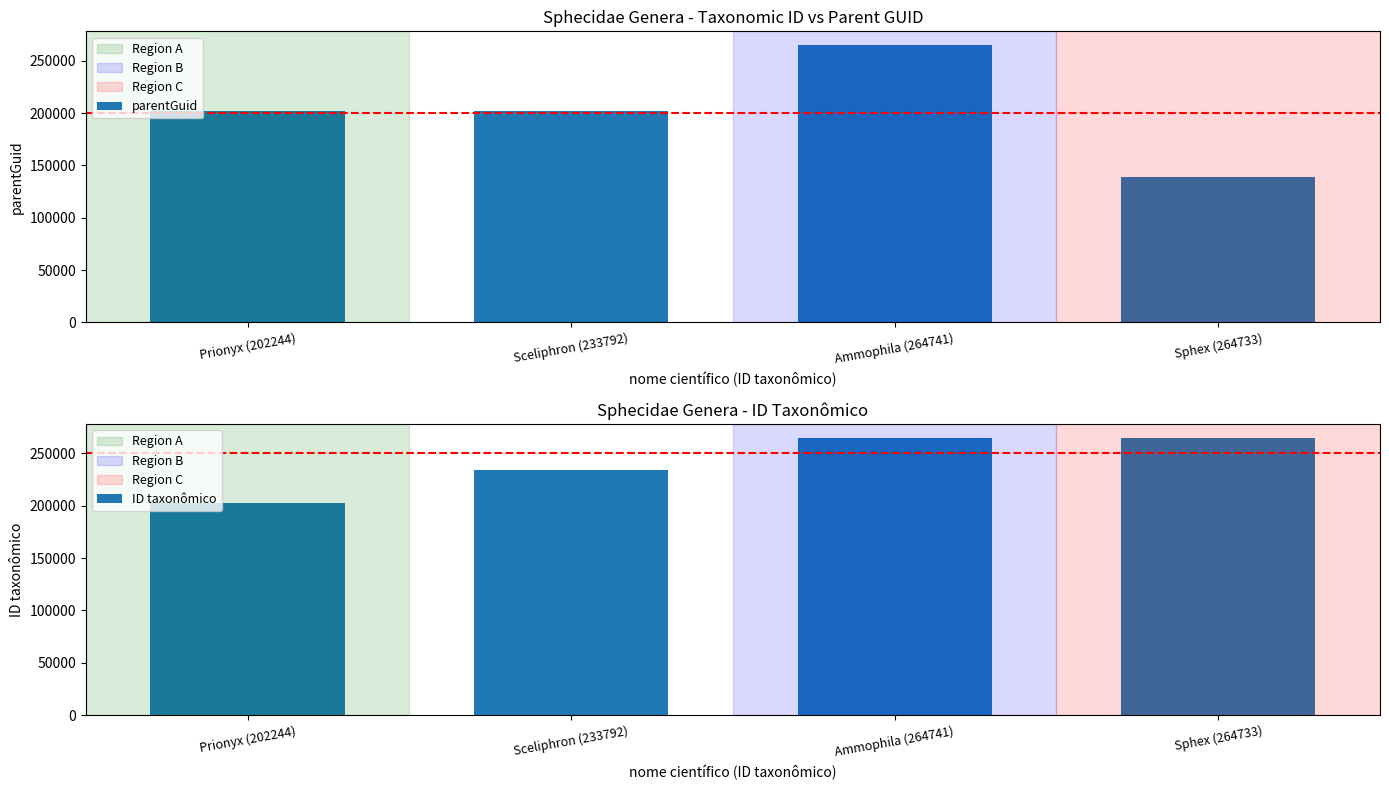

How many bars are there in total?

8